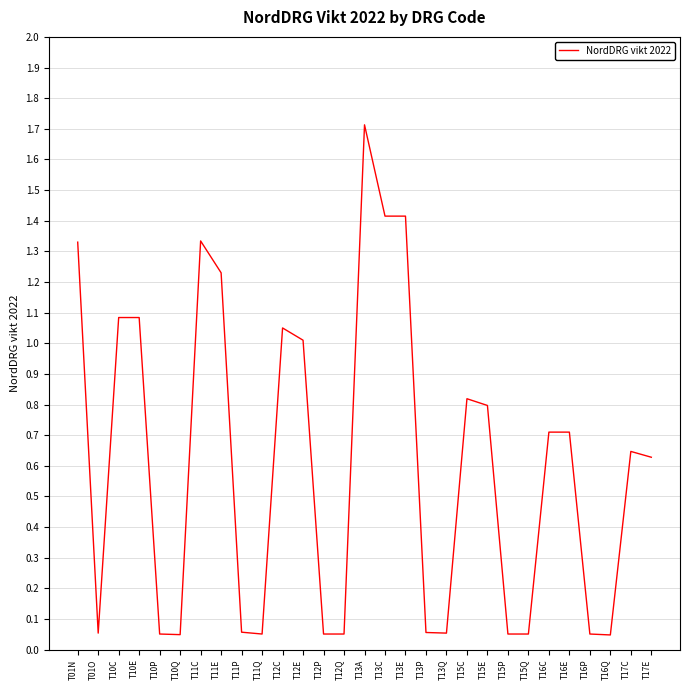

What is the difference between the second highest and minimum values?

1.4